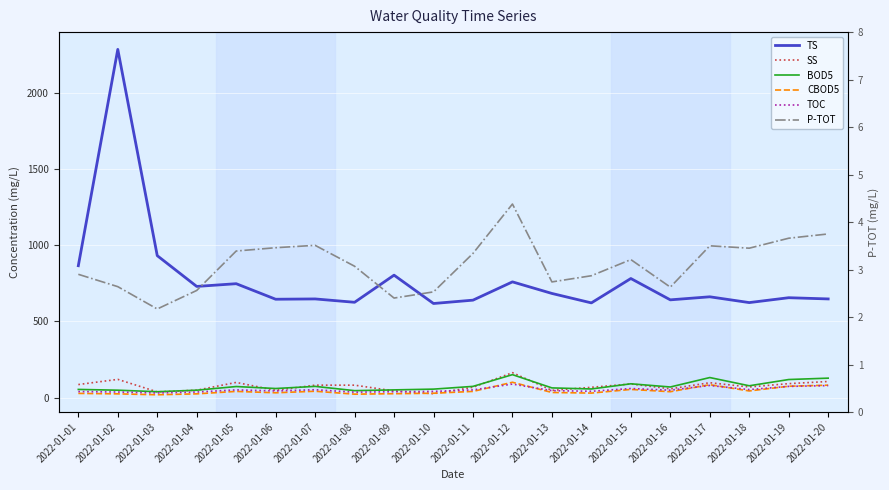

Which series has the widest spread of values?

TS